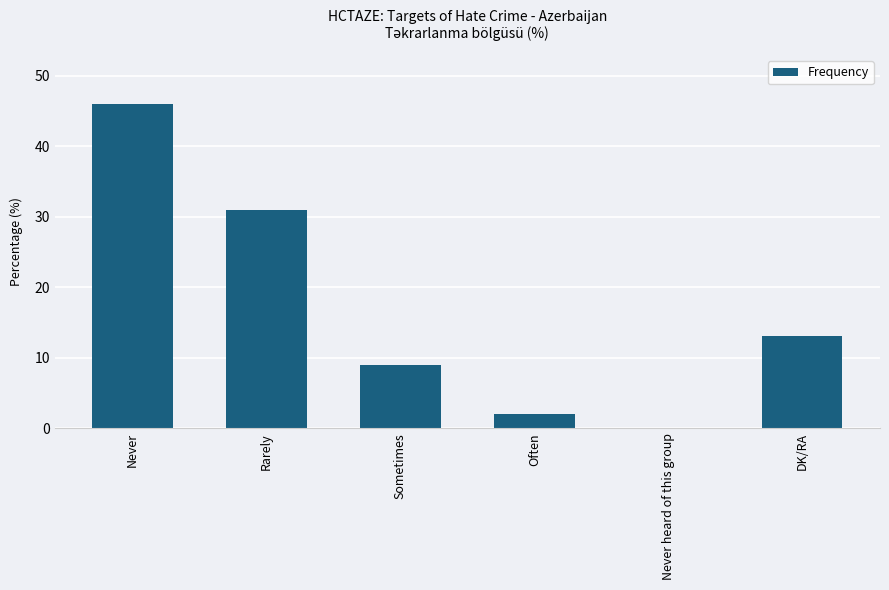

Is it true that the value at Rarely is 31?

True